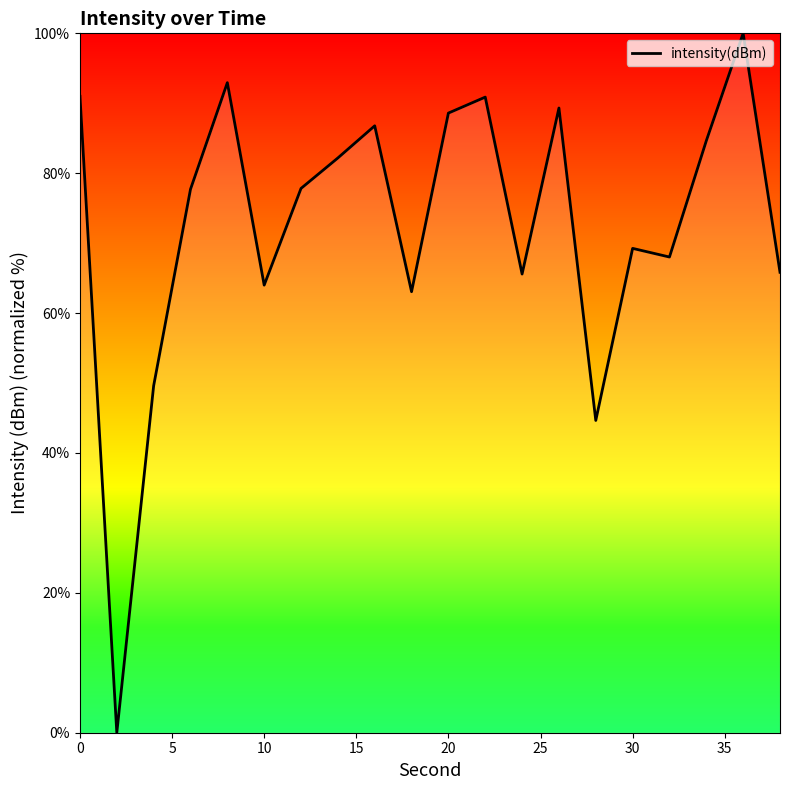

What is the greatest value displayed?

100.0